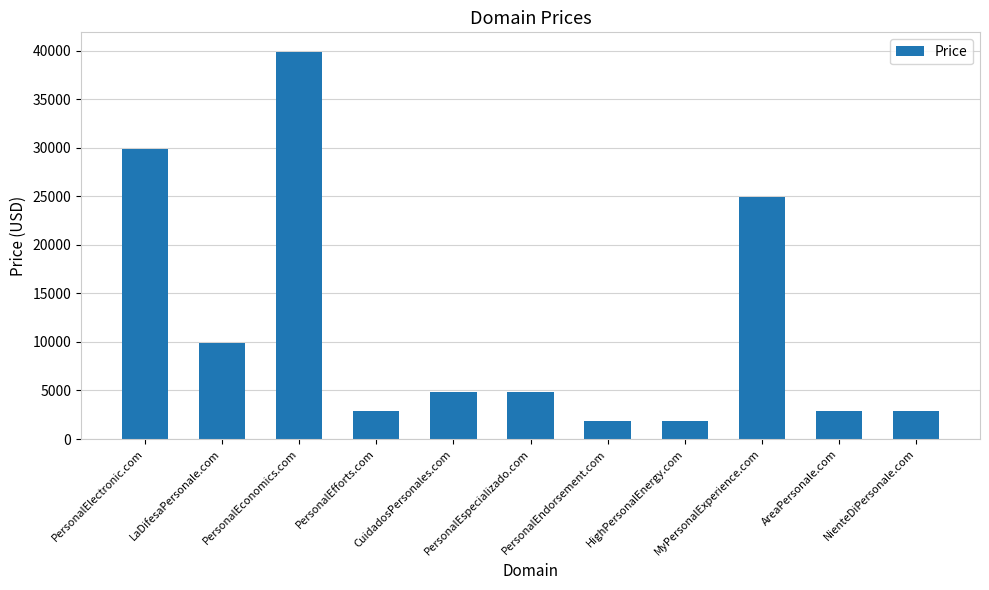

Reading left to right, extract all data points from this chart.

PersonalElectronic.com=29888	LaDifesaPersonale.com=9888	PersonalEconomics.com=39888	PersonalEfforts.com=2888	CuidadosPersonales.com=4888	PersonalEspecializado.com=4888	PersonalEndorsement.com=1888	HighPersonalEnergy.com=1888	MyPersonalExperience.com=24888	AreaPersonale.com=2888	NienteDiPersonale.com=2888